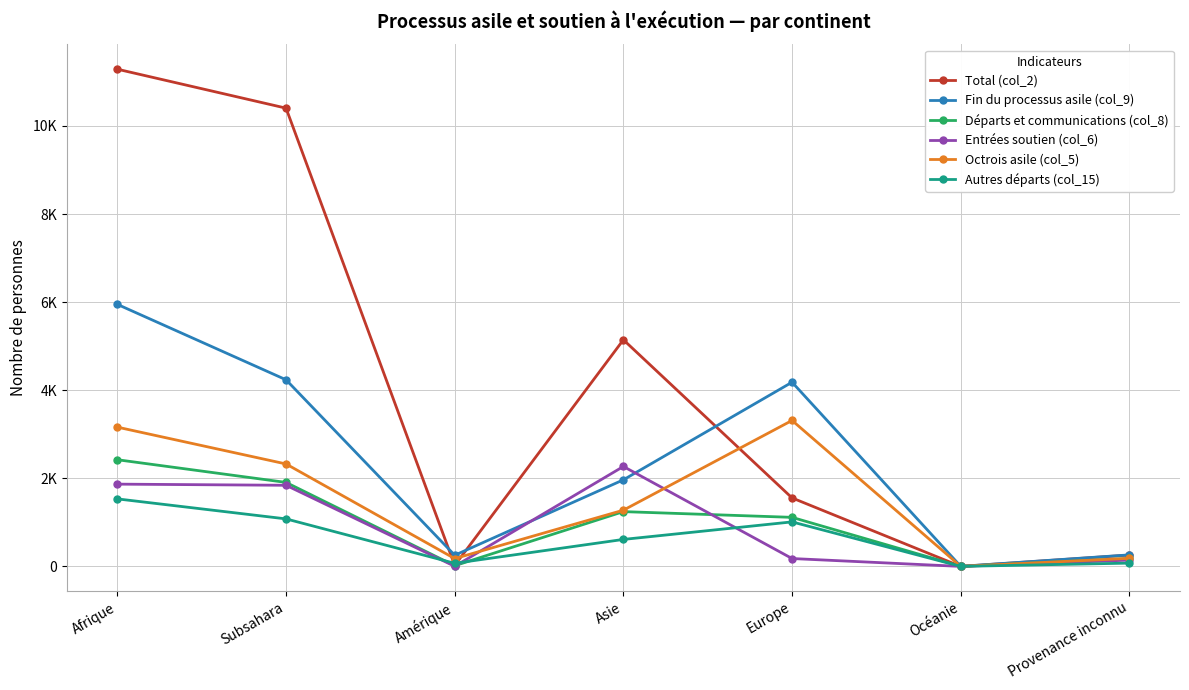

The value of Départs et communications (col_8) at Provenance inconnu is 180. True or false?

True